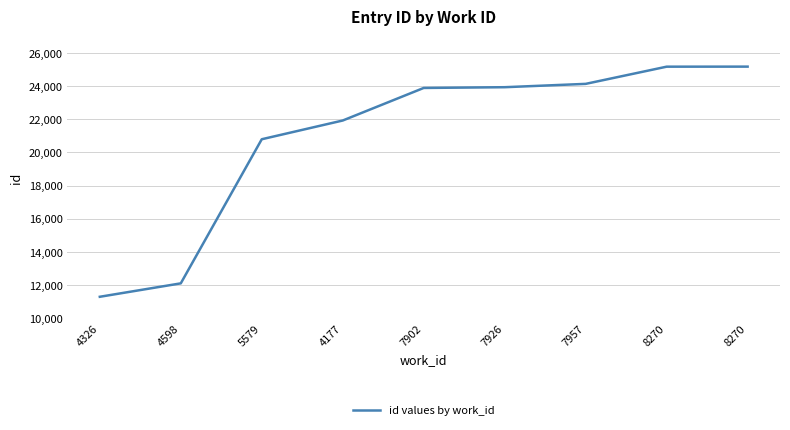

What value does the data have at 7926?

23929